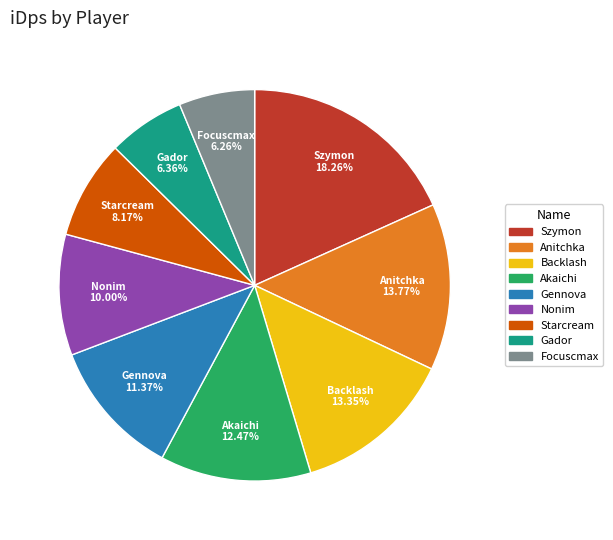

True or false: Nonim accounts for 1% of the total.

False